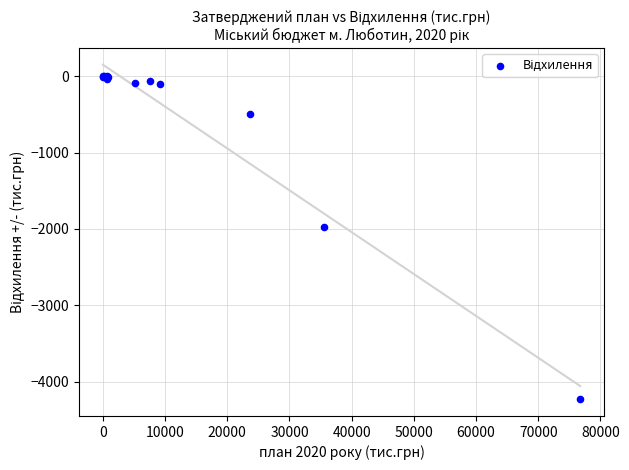

What Y value in the scatter plot is closest to -2114?

-1975.5